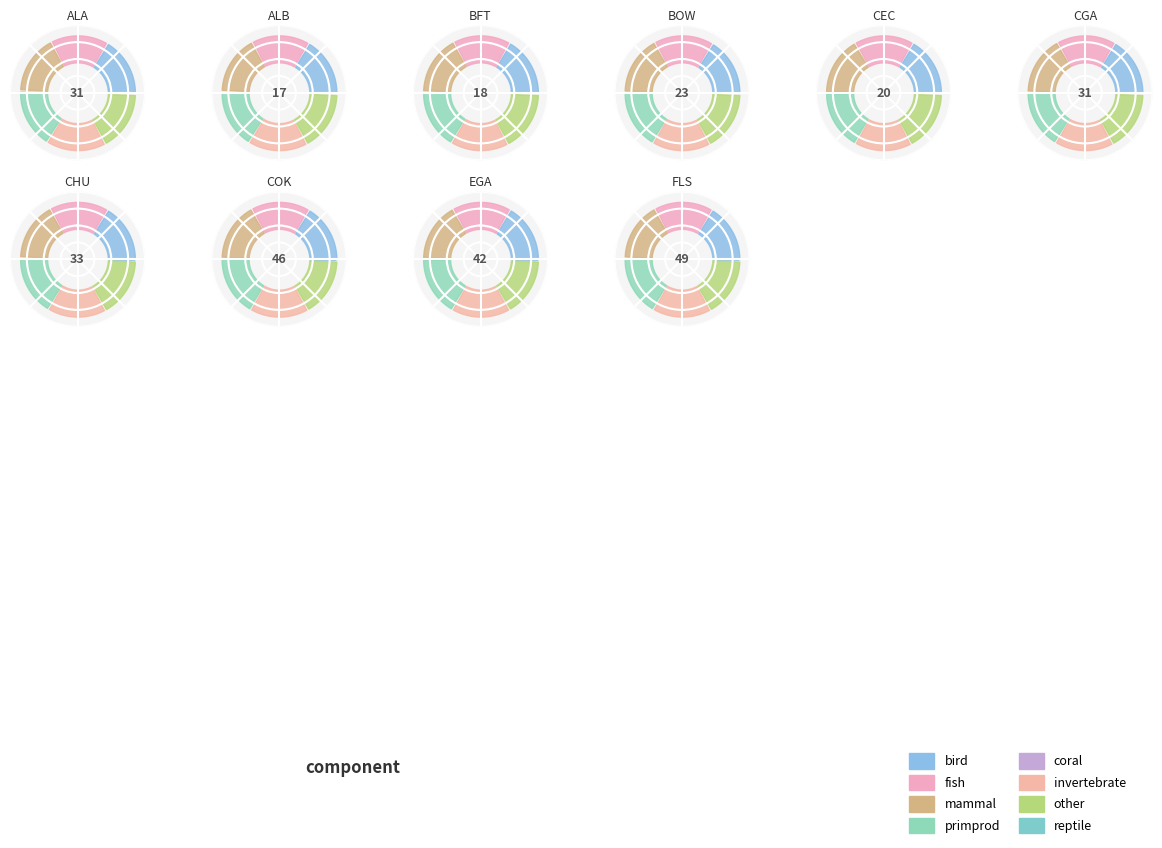

The 83 slice represents 1% of the pie. True or false?

False